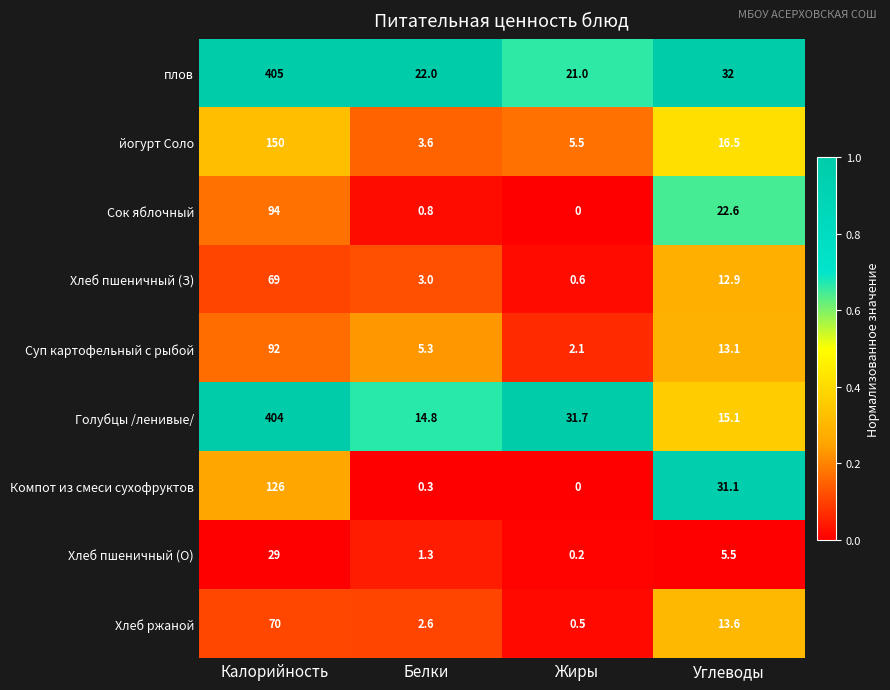

Where does the плов series first go above 32?

Калорийность